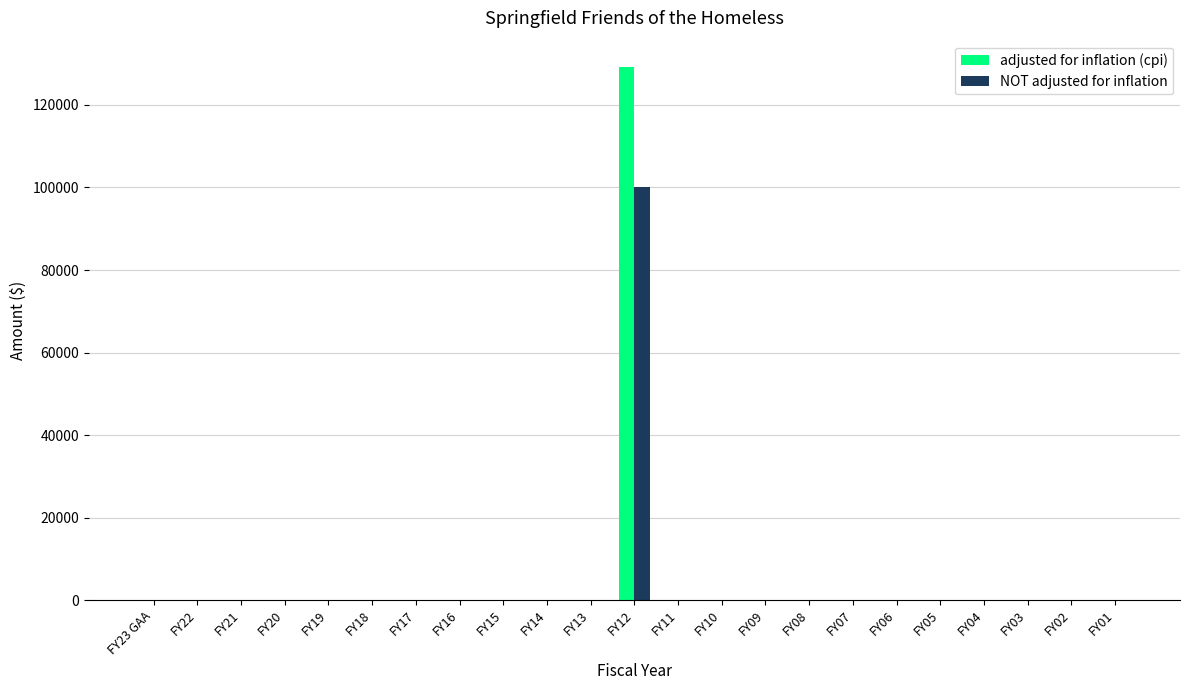

What are all the series names shown in the legend?

adjusted for inflation (cpi), NOT adjusted for inflation